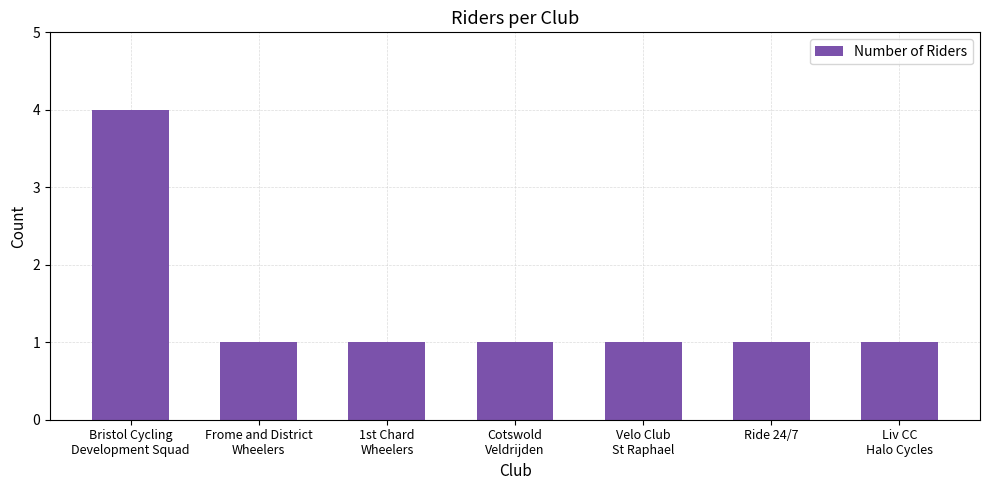

The chart shows a value of 0 at Ride 24/7. True or false?

False